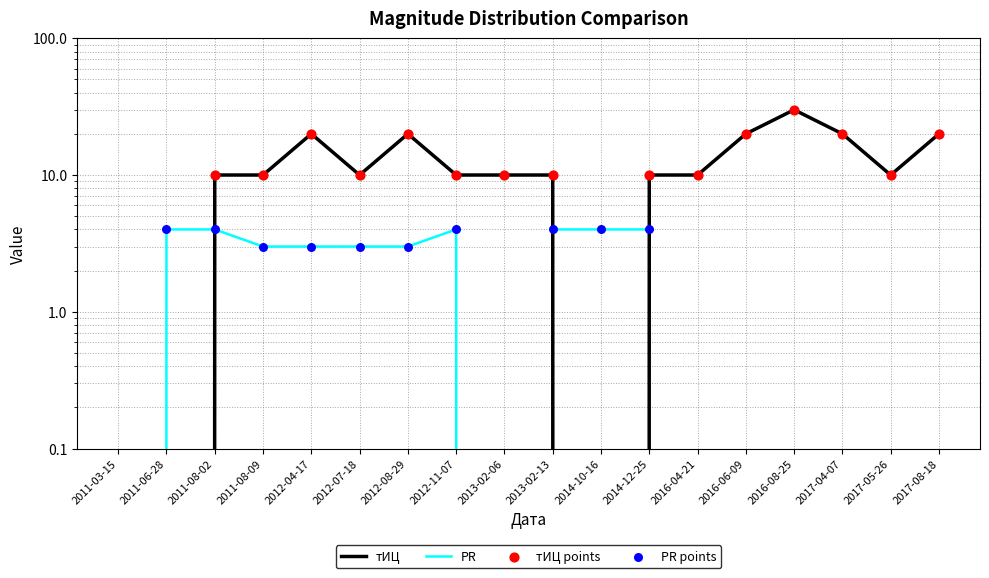

Is the value of тИЦ at 2012-08-29 greater than the value of PR at 2012-08-29?

Yes